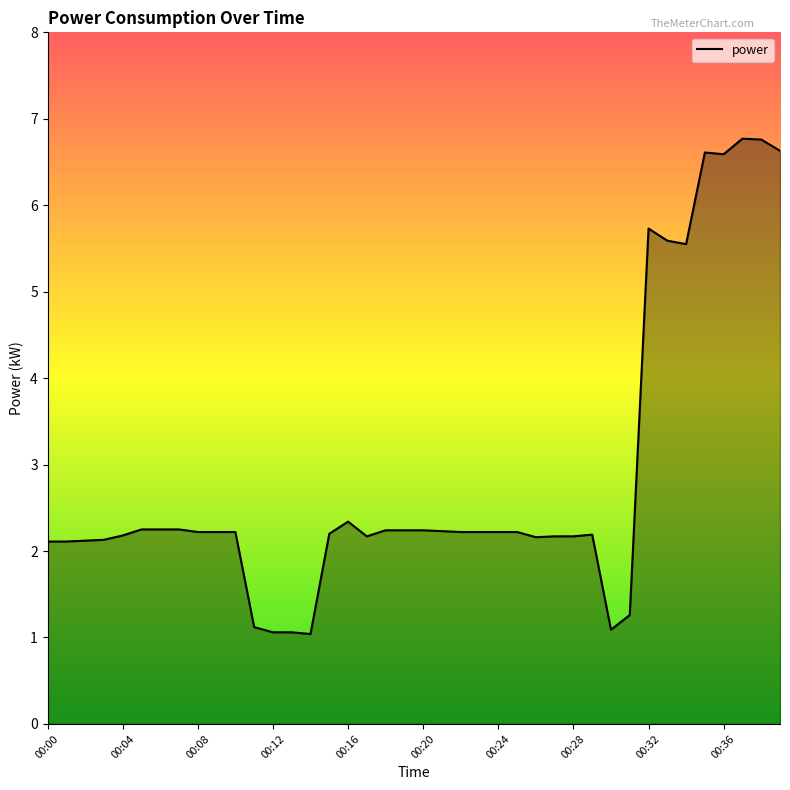

What is the greatest value displayed?

6.8